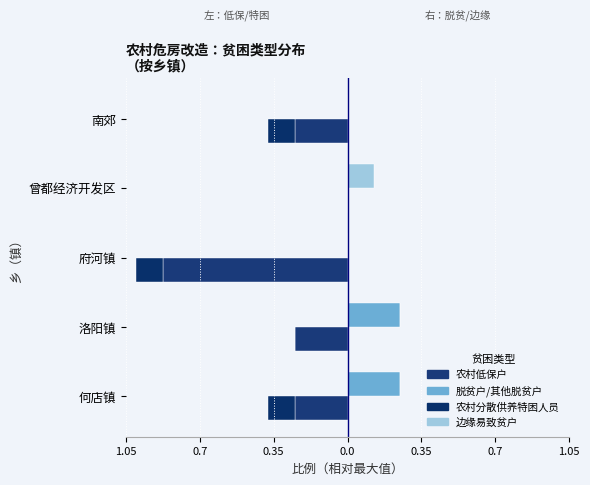

At how many categories does at least one series exceed 0?

3